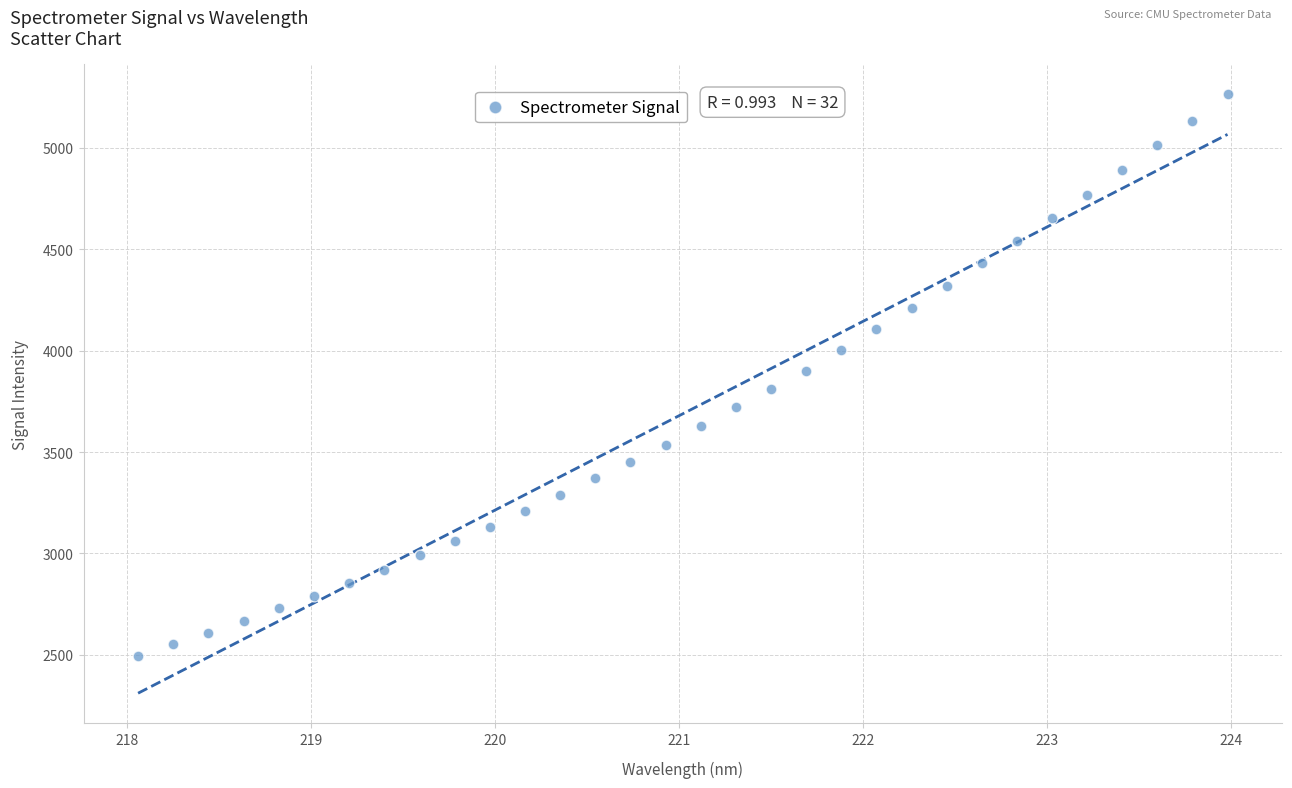

What is the range of X values (max minus min)?

5.9